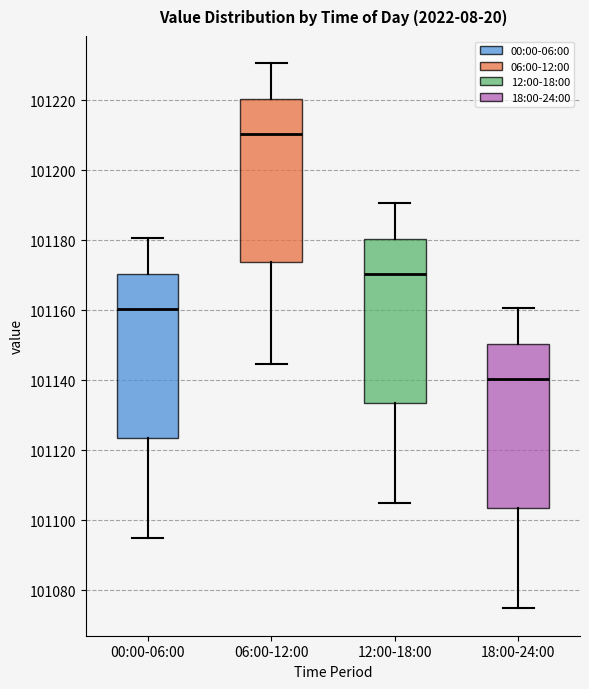

Reading left to right, transcribe this box plot: for each box, give where its median line is, the range the box spans, and where its two whiskers end, as read against the y-axis. The values are not printed on the chart, so give them approximately, as read against the axis.

00:00-06:00: median 101160, box 101124 to 101170, whiskers 101094 to 101180
06:00-12:00: median 101210, box 101174 to 101220, whiskers 101144 to 101230
12:00-18:00: median 101170, box 101134 to 101180, whiskers 101104 to 101190
18:00-24:00: median 101140, box 101104 to 101150, whiskers 101074 to 101160